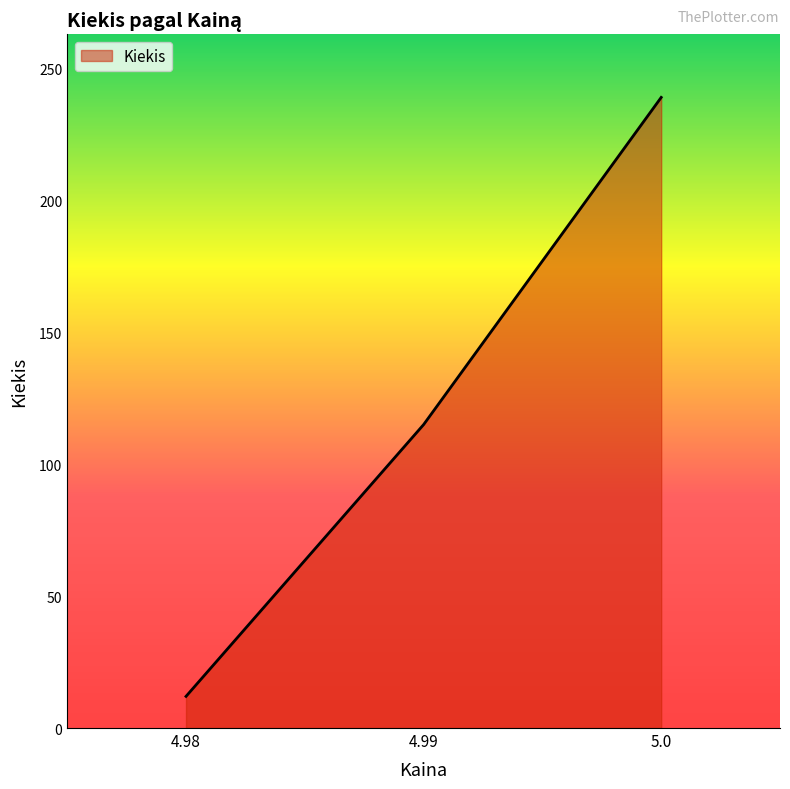

How many categories are shown in the chart?

3